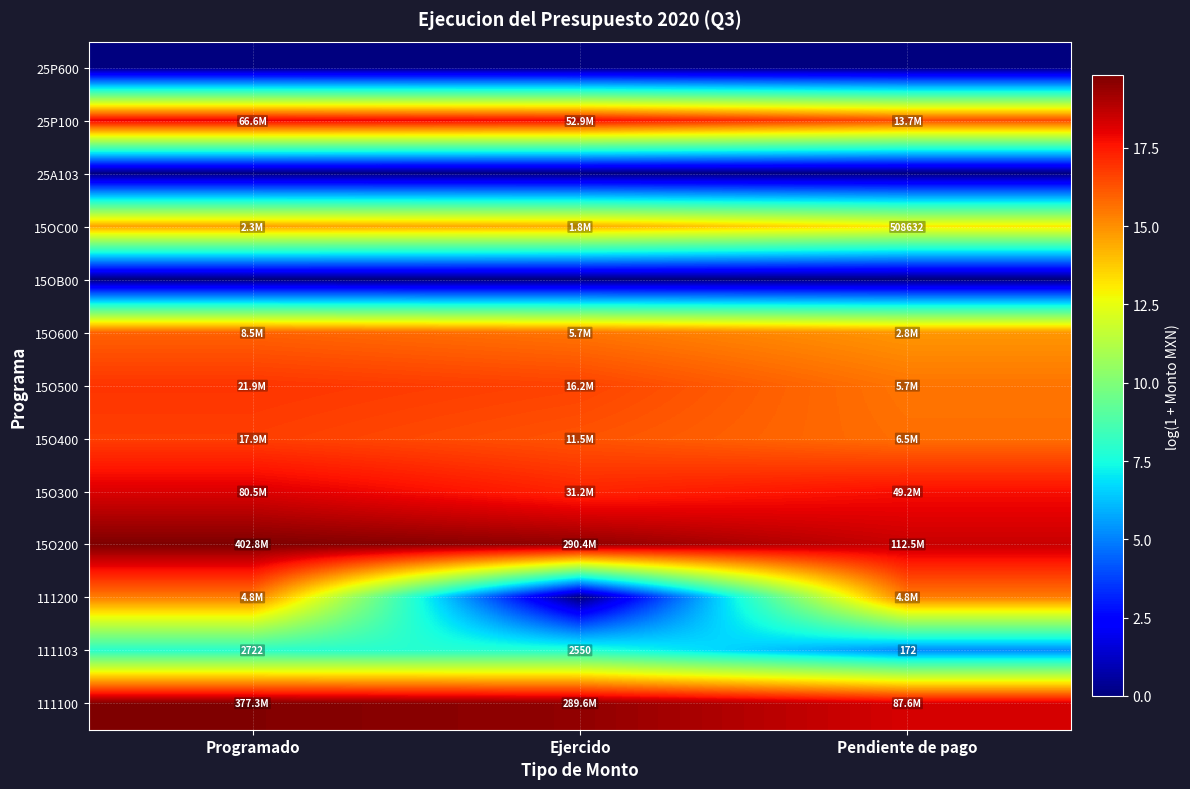

At which label is 111103 closest to 1447?

Ejercido